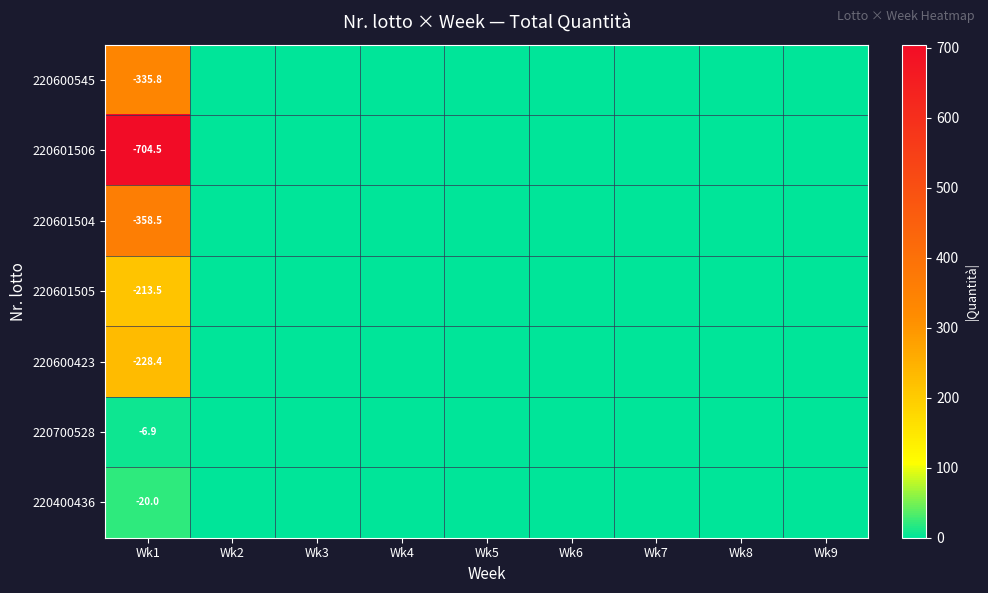

At which category is the sum across all series the highest?

Wk1